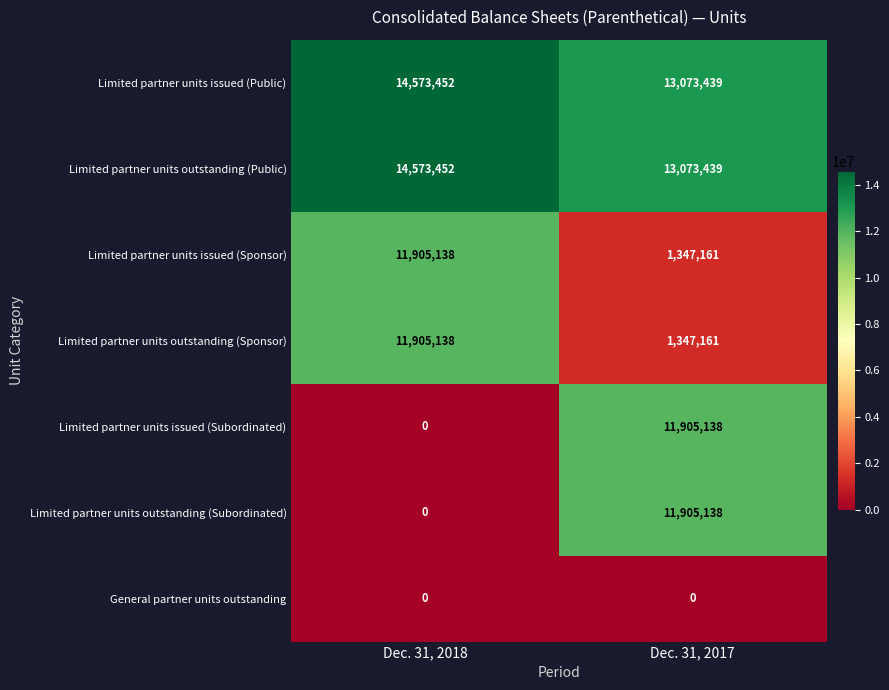

What is the sum of all Limited partner units outstanding (Subordinated) values?

11905138